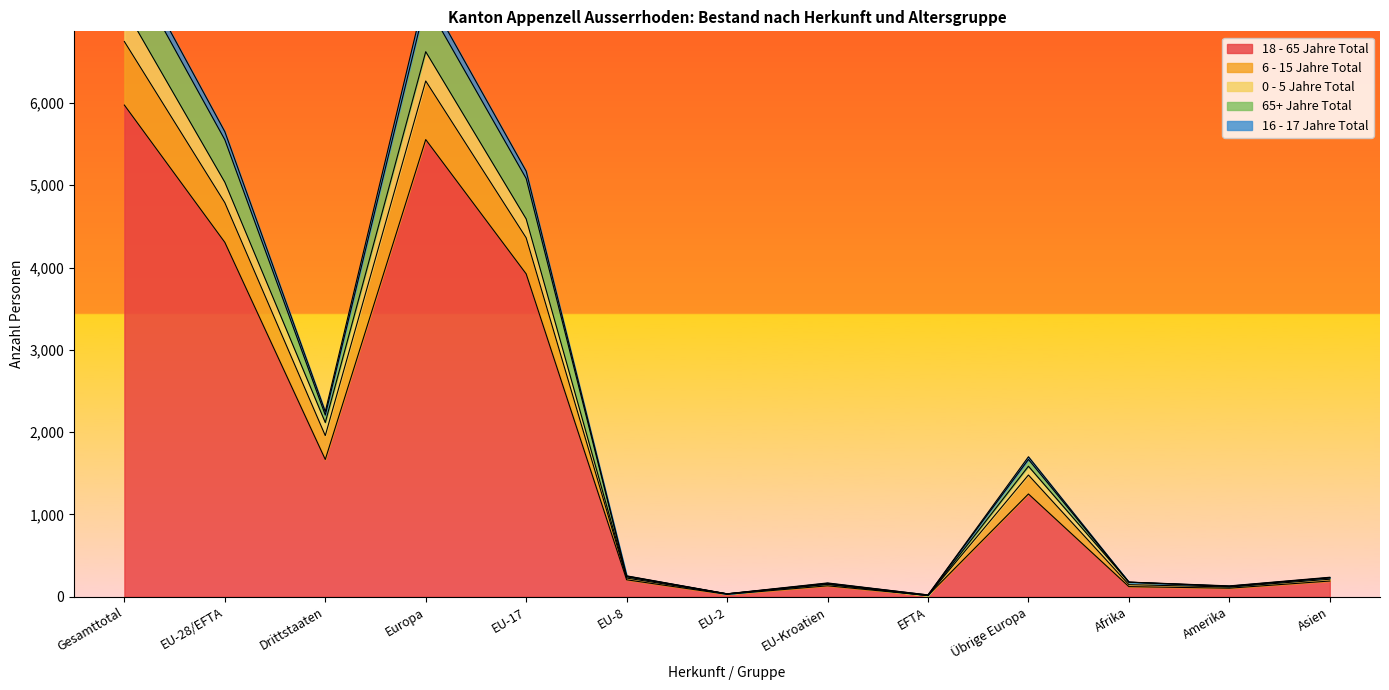

Which category has the highest value in the 18 - 65 Jahre Total series?

Gesamttotal